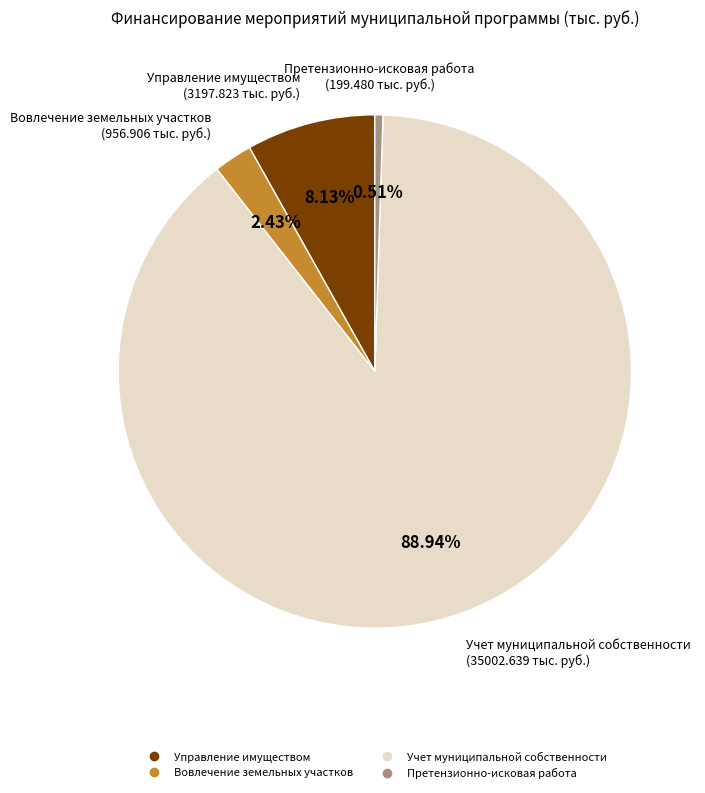

Does any single category account for the majority?

Yes